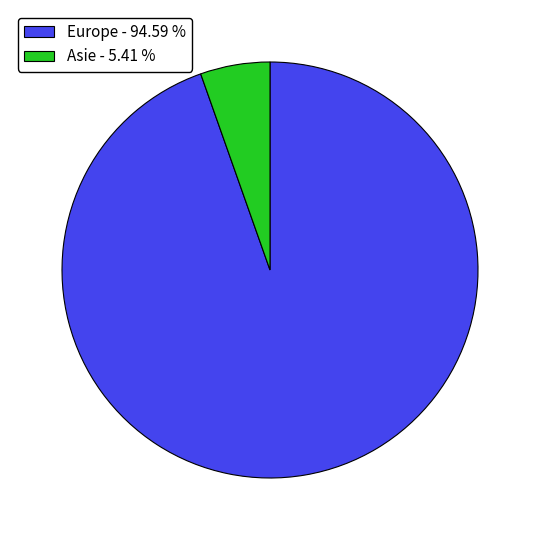

Which has a higher value, Asie - 5.41 % or Europe - 94.59 %?

Europe - 94.59 %